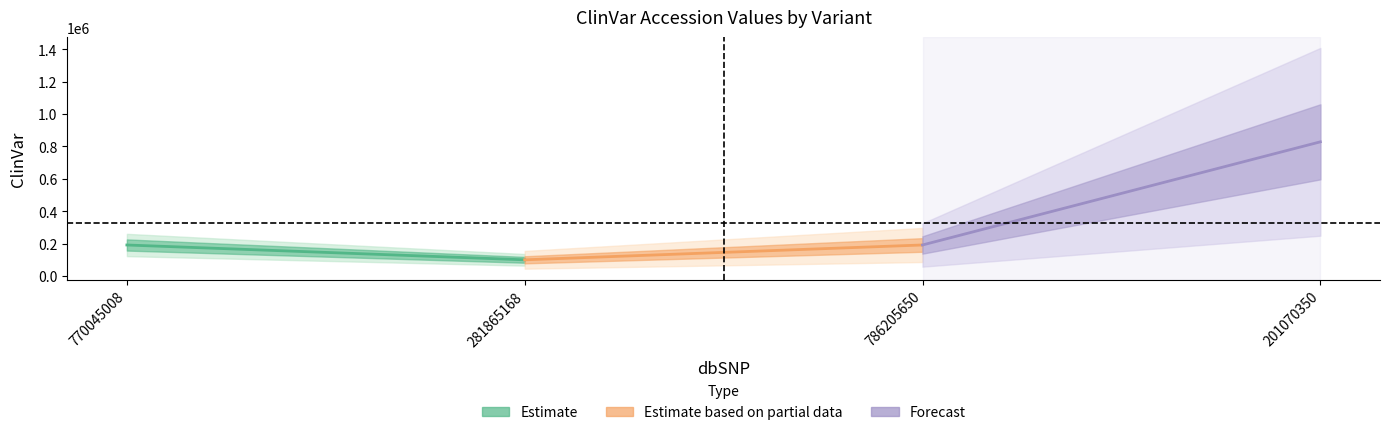

Rank the categories by value from lowest to highest.

281865168, 770045008, 786205650, 201070350